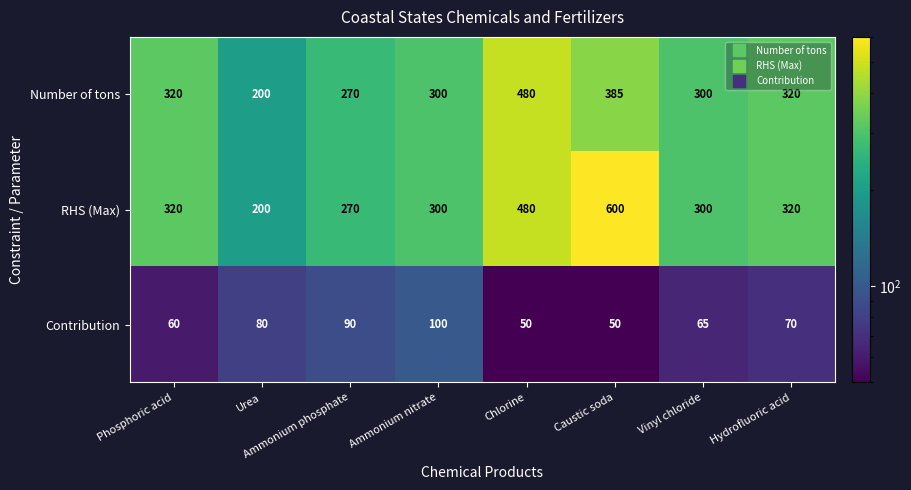

Which series has the largest range (max minus min)?

RHS (Max)